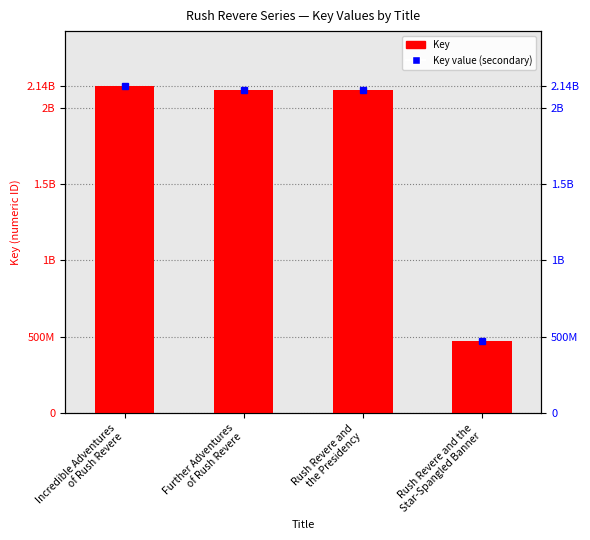

Where is the data nearest to the value 1306154807?

Rush Revere and
the Presidency